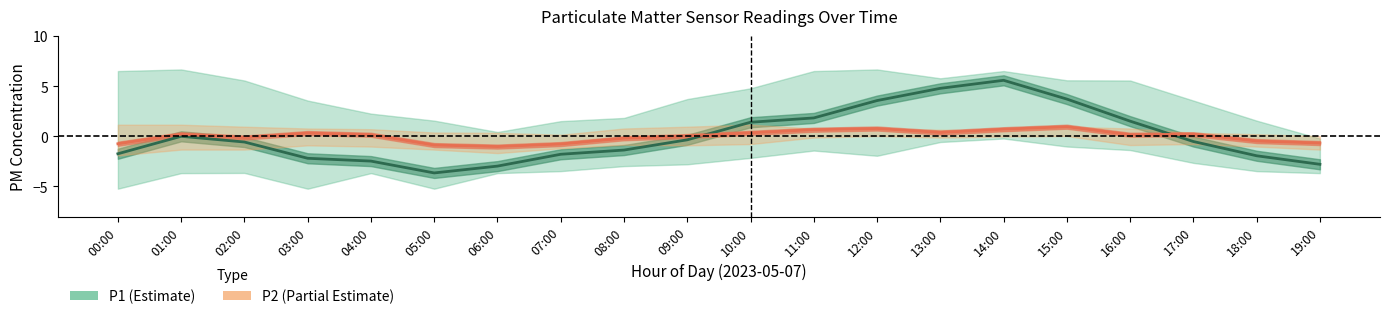

How many interior local peaks does the P2 center series have?

5